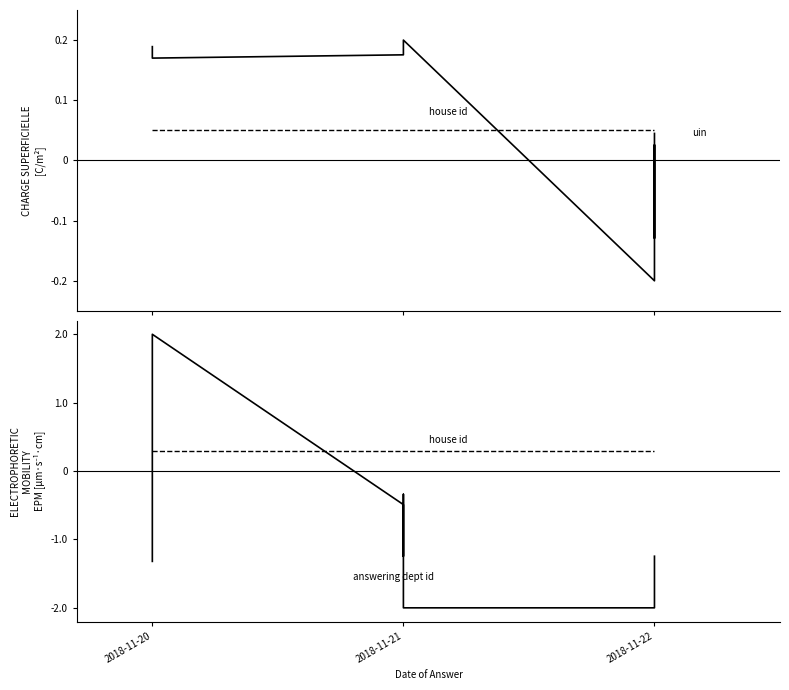

How many values in answering dept id are below zero?

9